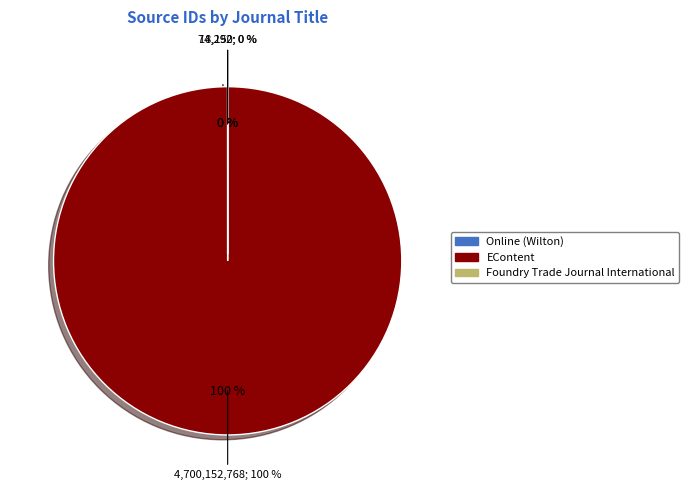

Which category has the biggest portion of the pie?

EContent